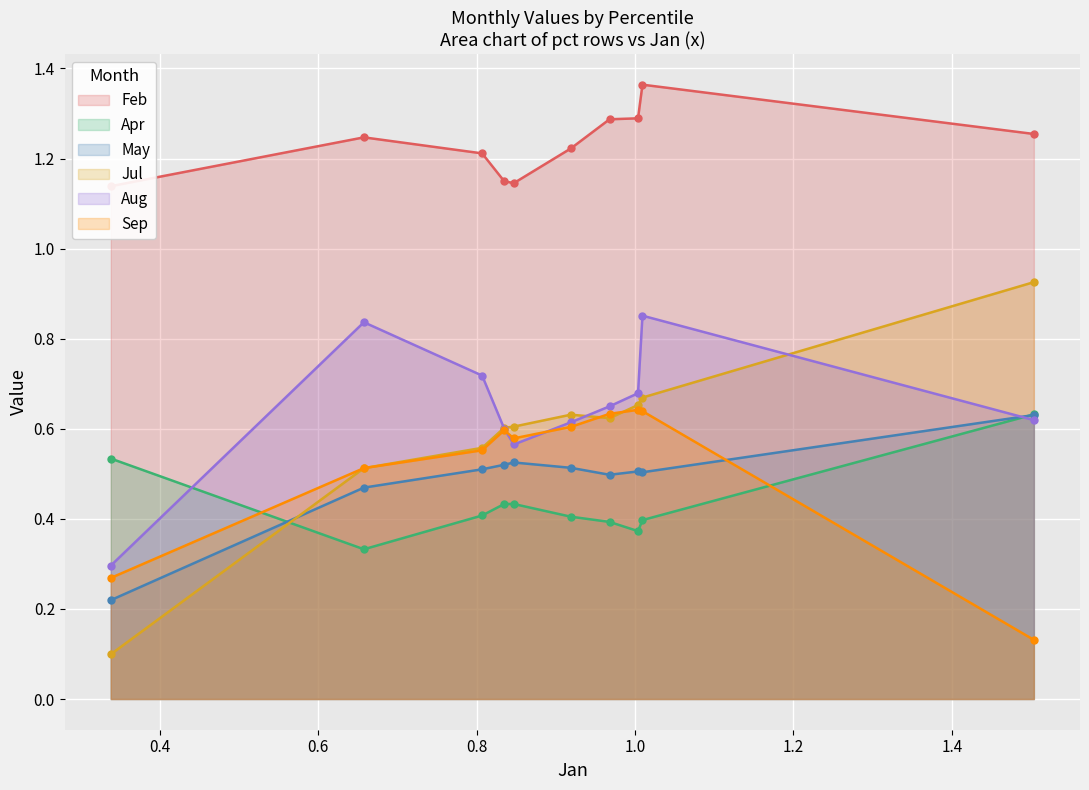

What is the value of the Jul point at the 9th from the left?

0.7